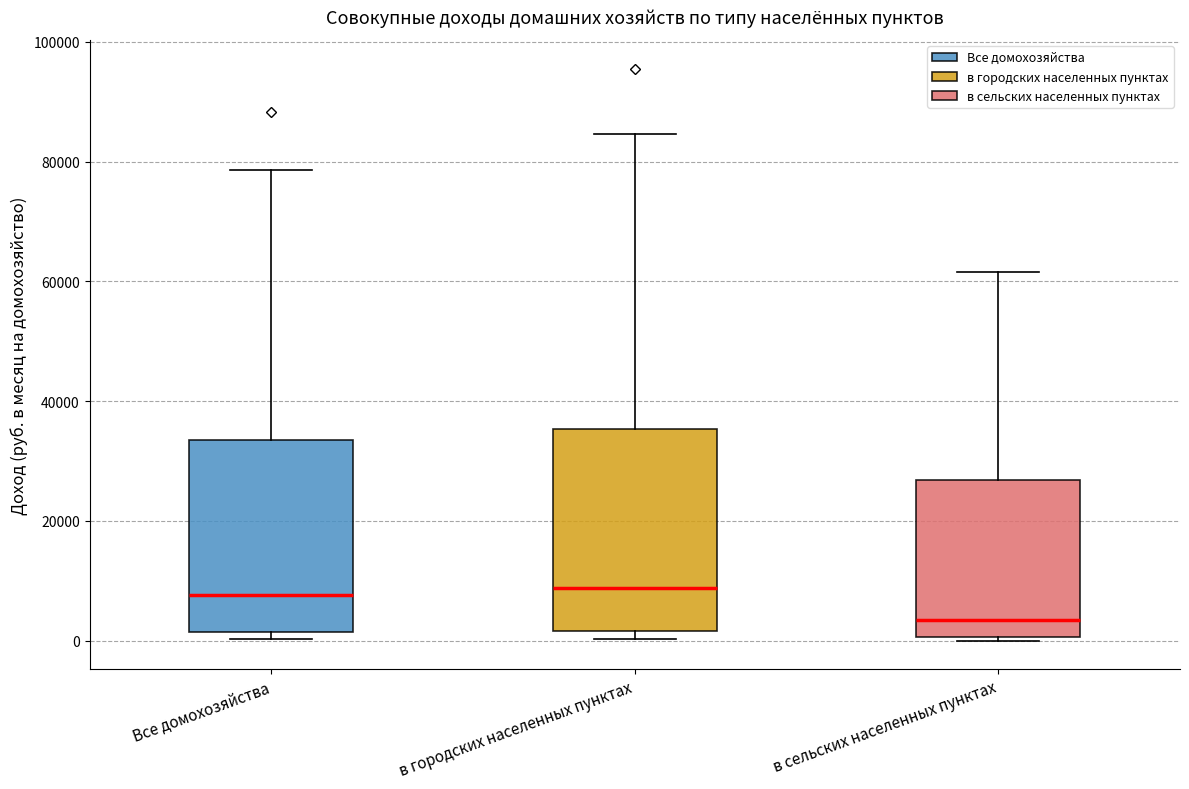

Where is the upper edge of the box for в сельских населенных пунктах on the y-axis? The values are not printed on the chart, so give them approximately, as read against the axis.

26000